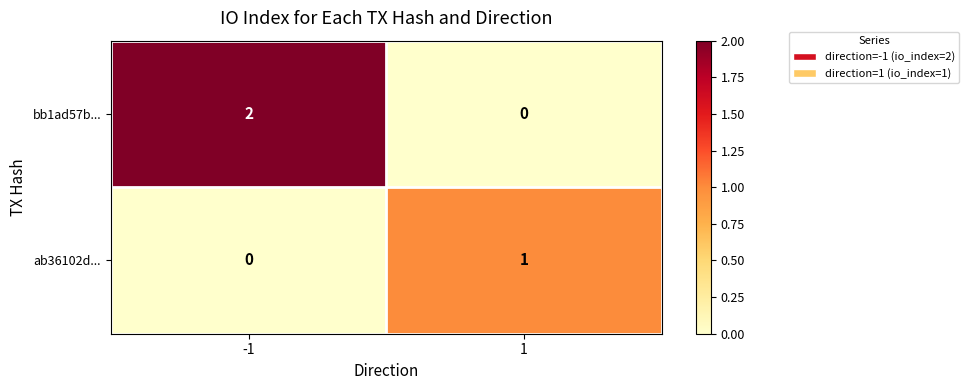

True or false: ab36102d... has a value of 0 at -1.

True